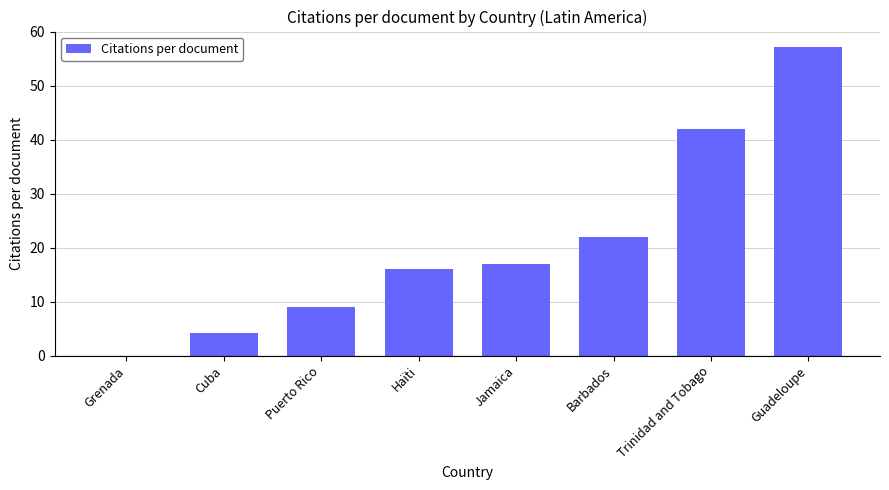

What is the sum of all values?

167.3